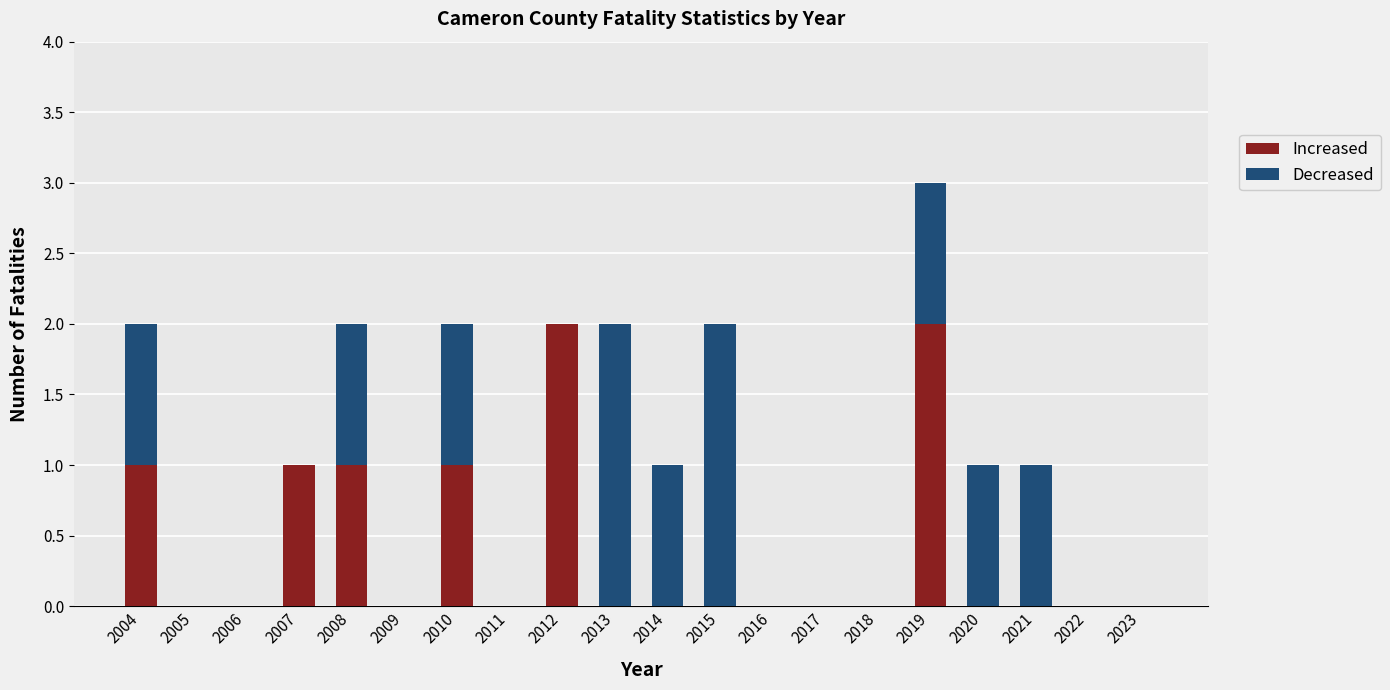

The Increased series shows -1 at 2022. True or false?

False